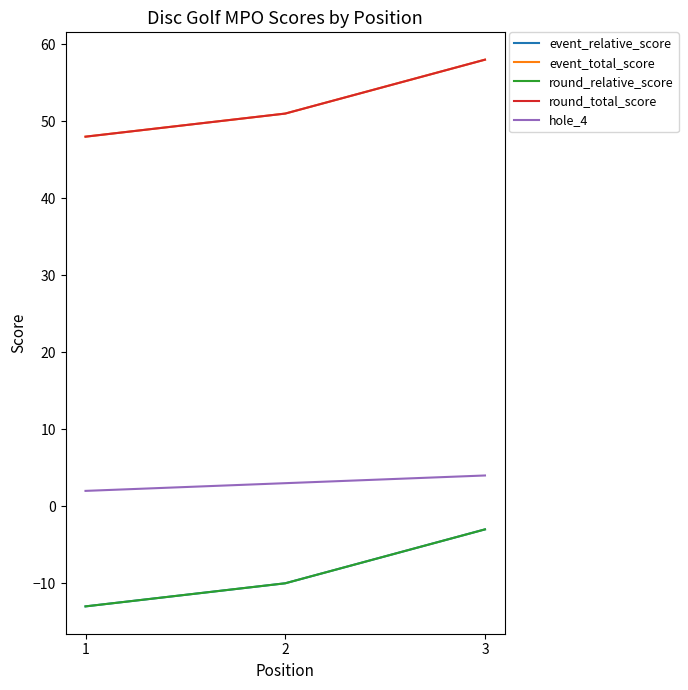

Which series changed the most between 2 and 3?

event_relative_score